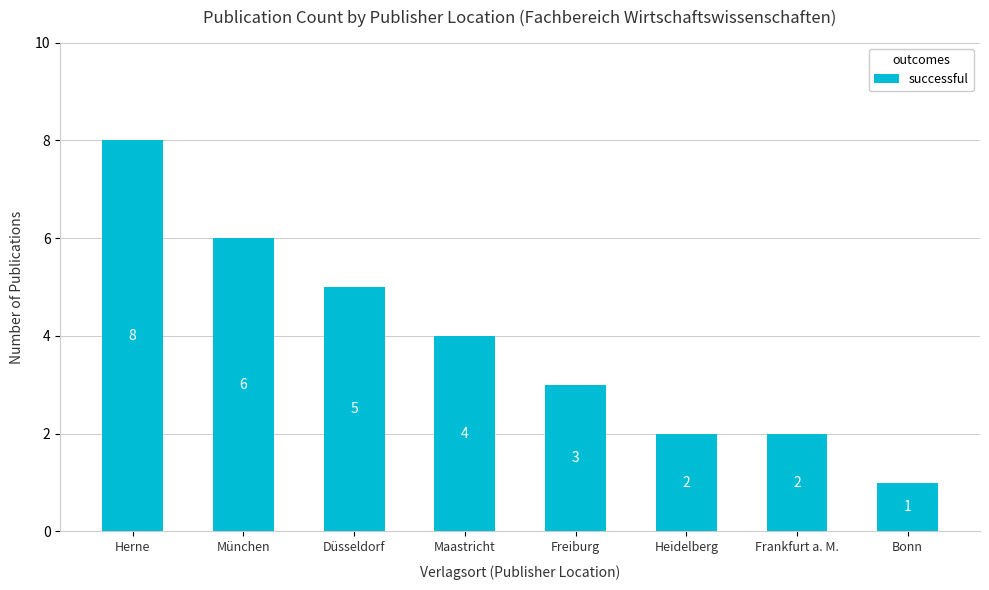

What is the label of the 4th bar from the right?

Freiburg